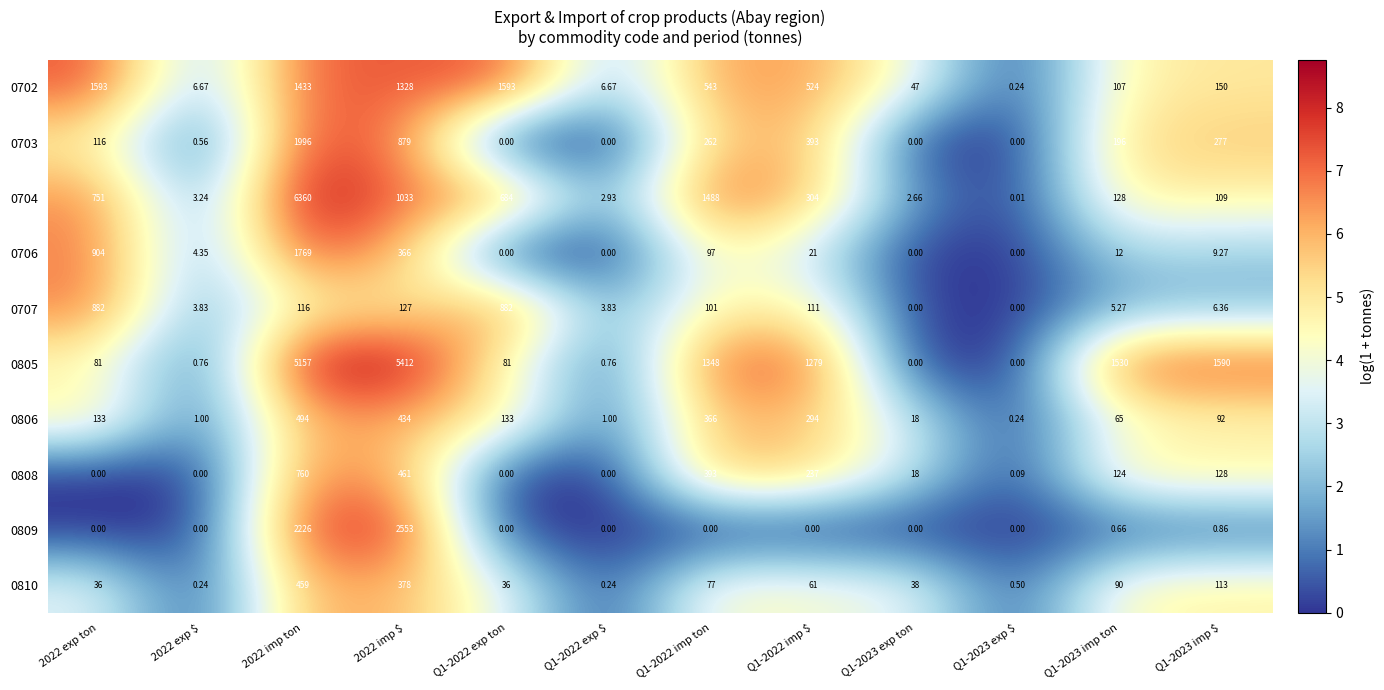

Which series has the largest total across all categories?

0805